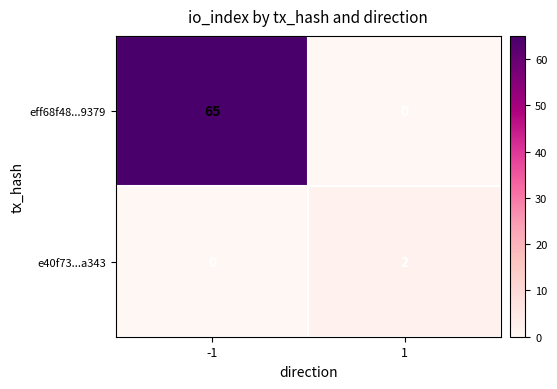

Which series has the widest spread of values?

eff68f48...9379